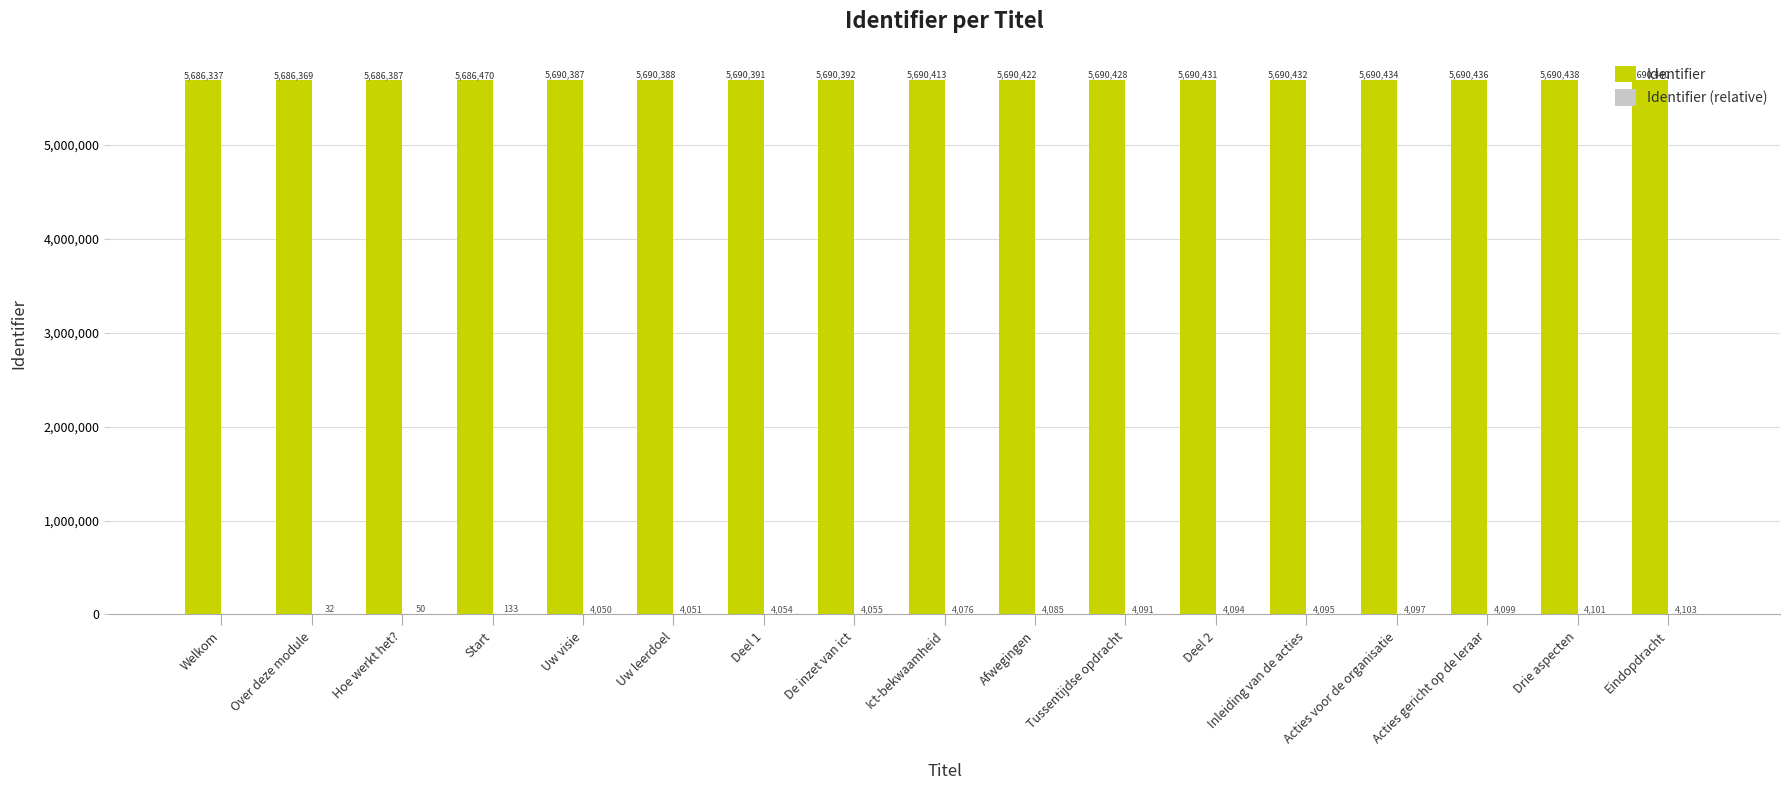

What is the difference between the Identifier values at Uw leerdoel and Deel 2?

43